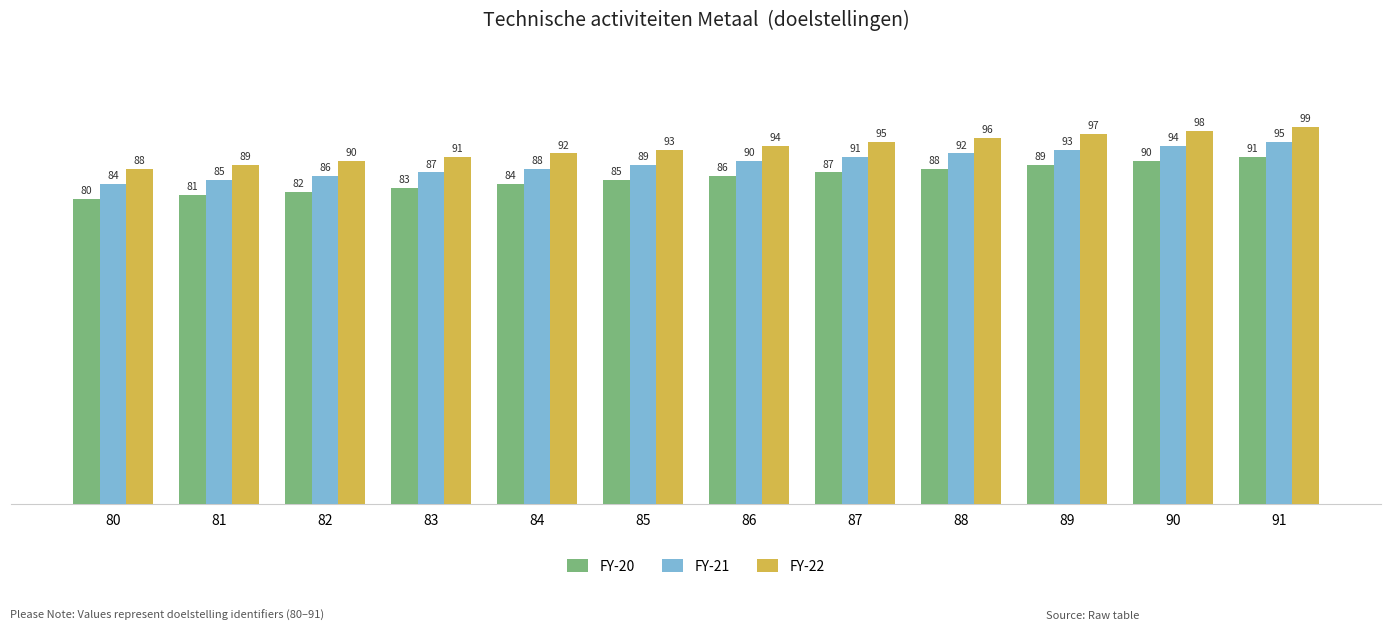

The FY-21 series shows 126 at 80. True or false?

False